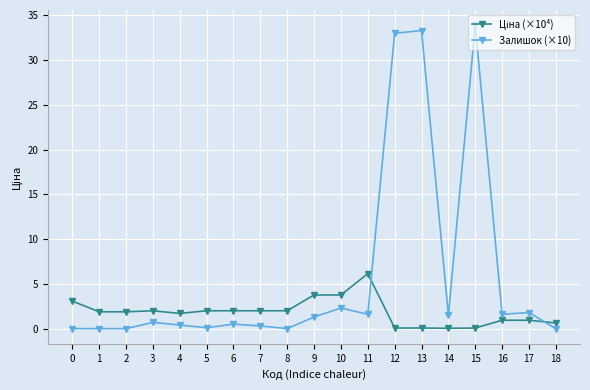

True or false: Залишок (×10) has more than 1 interior local peaks.

True